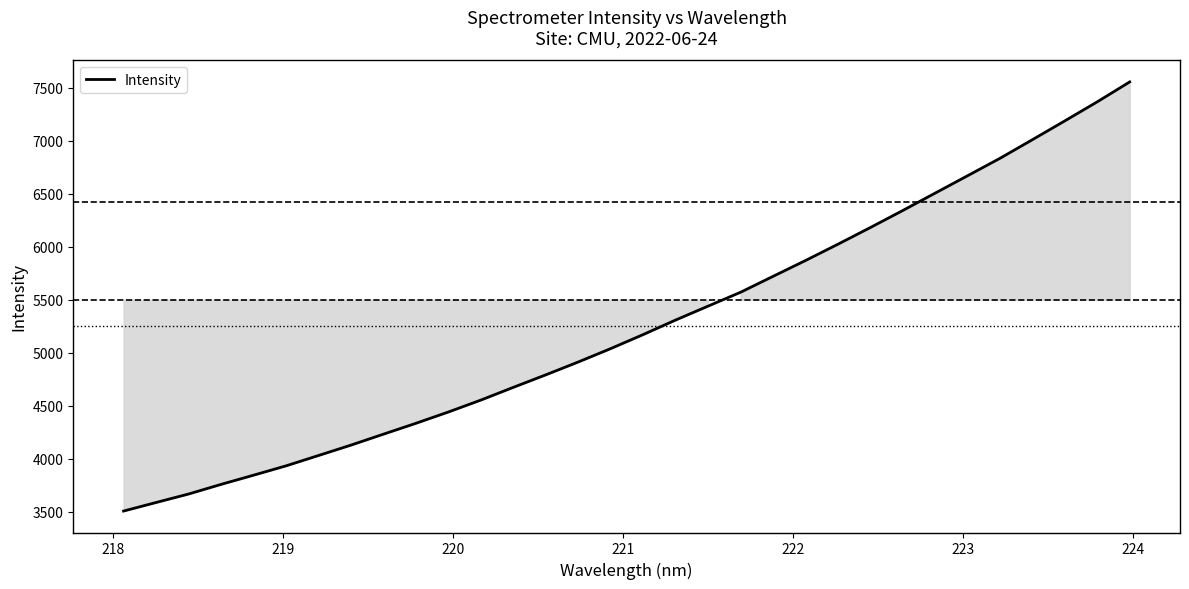

Does the chart have visible grid lines?

No